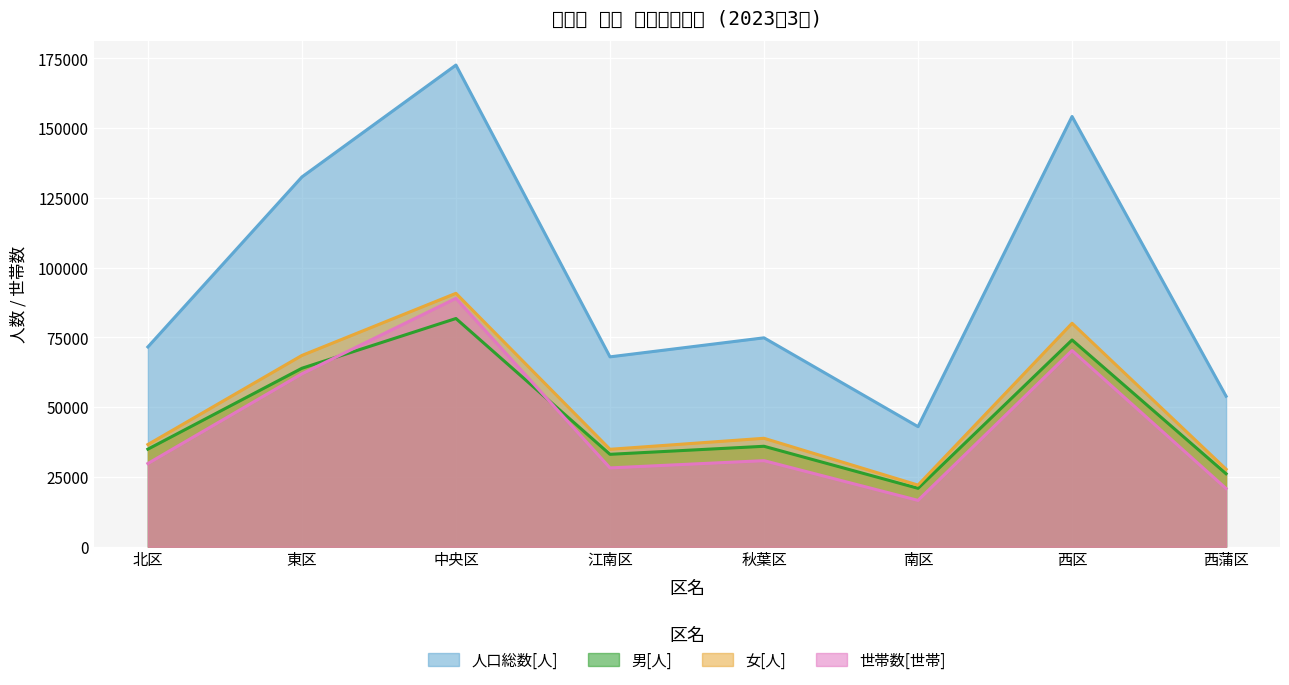

What is the label of the 6th point from the left?

南区